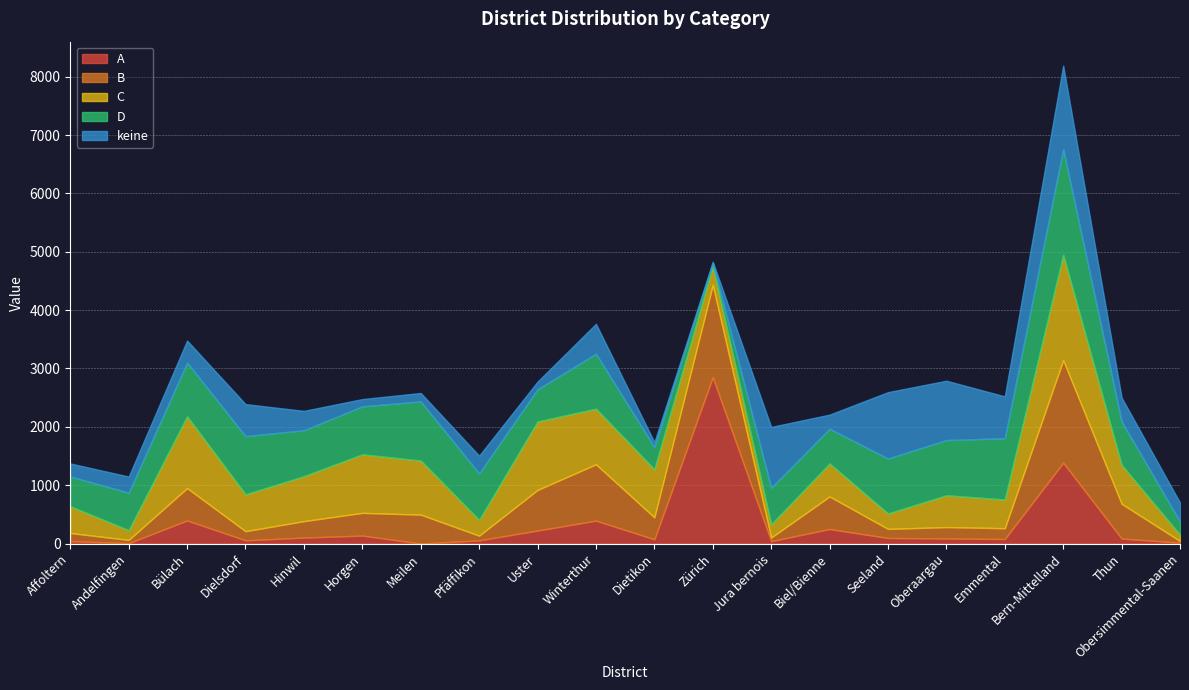

What are all the series names shown in the legend?

A, B, C, D, keine